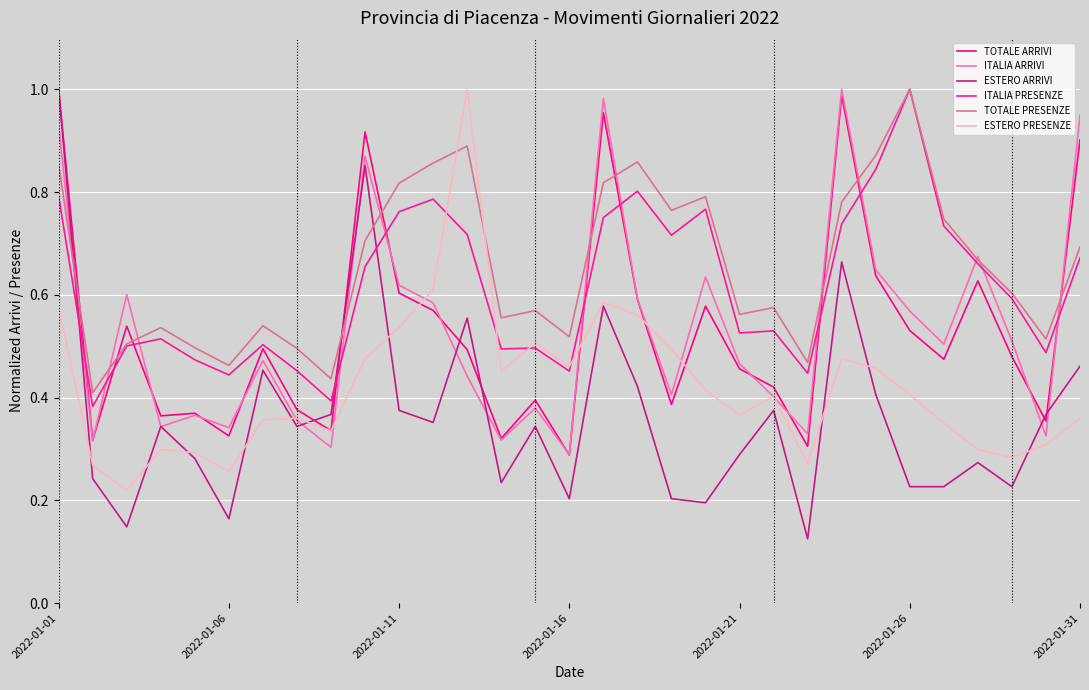

What is the difference between the maximum and minimum values in the ITALIA PRESENZE series?

0.6